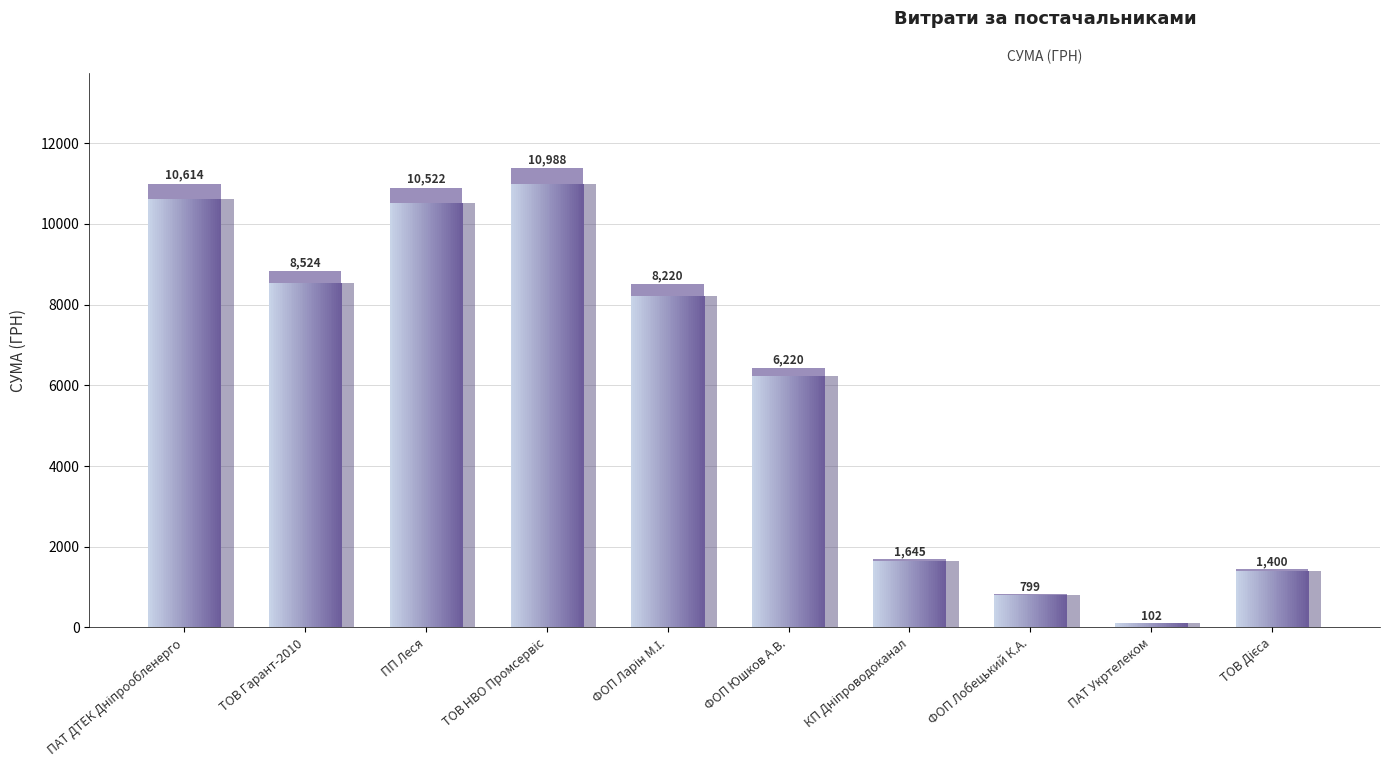

Approximately how many times larger is the value at ТОВ Гарант-2010 compared to ФОП Юшков А.В.?

1.4